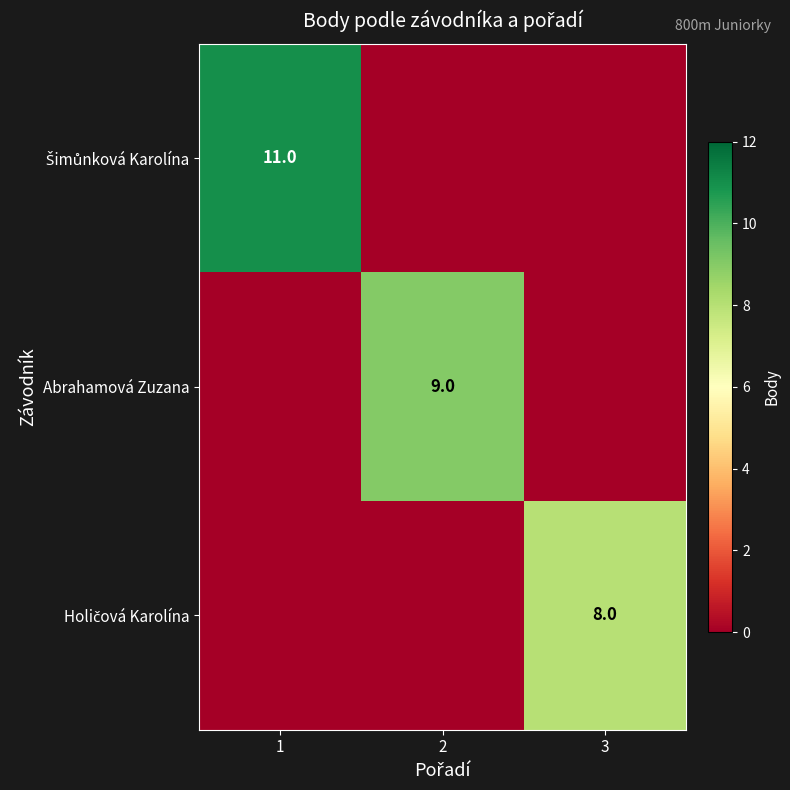

True or false: Abrahamová Zuzana has a value of 9 at 2.

True